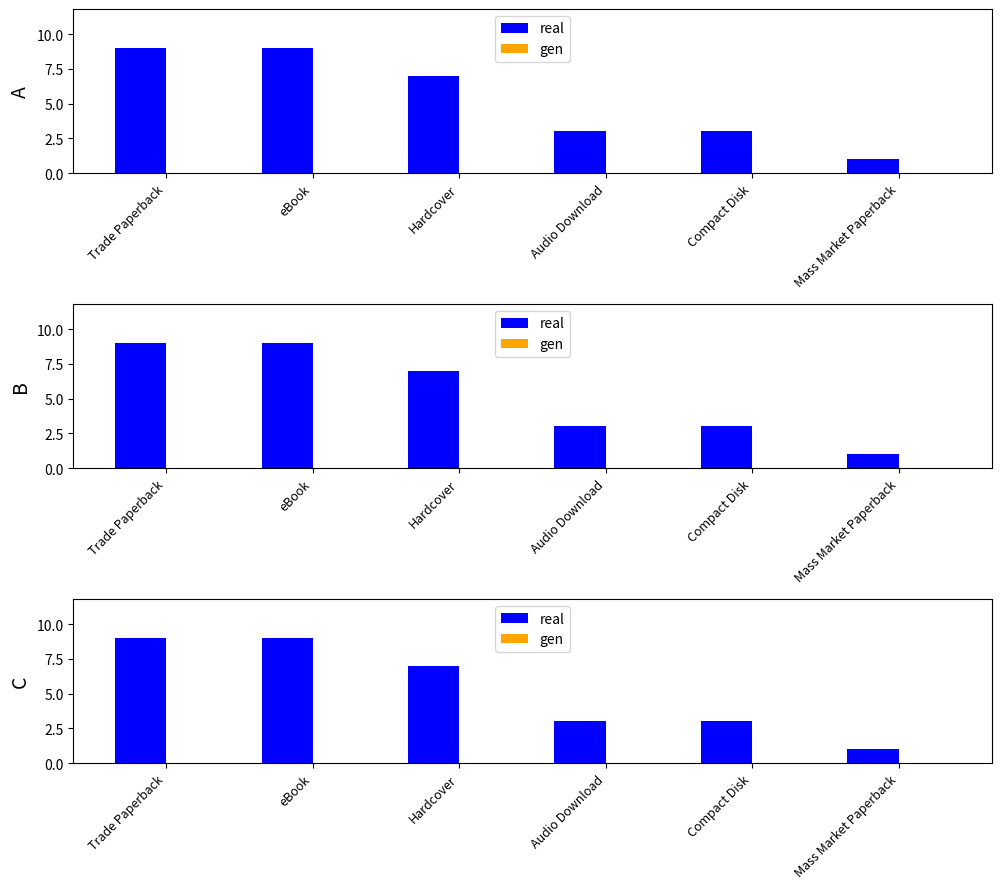

Reading left to right, what are all the values shown in this chart?

real: Trade Paperback=9	eBook=9	Hardcover=7	Audio Download=3	Compact Disk=3	Mass Market Paperback=1
gen: Trade Paperback=0	eBook=0	Hardcover=0	Audio Download=0	Compact Disk=0	Mass Market Paperback=0